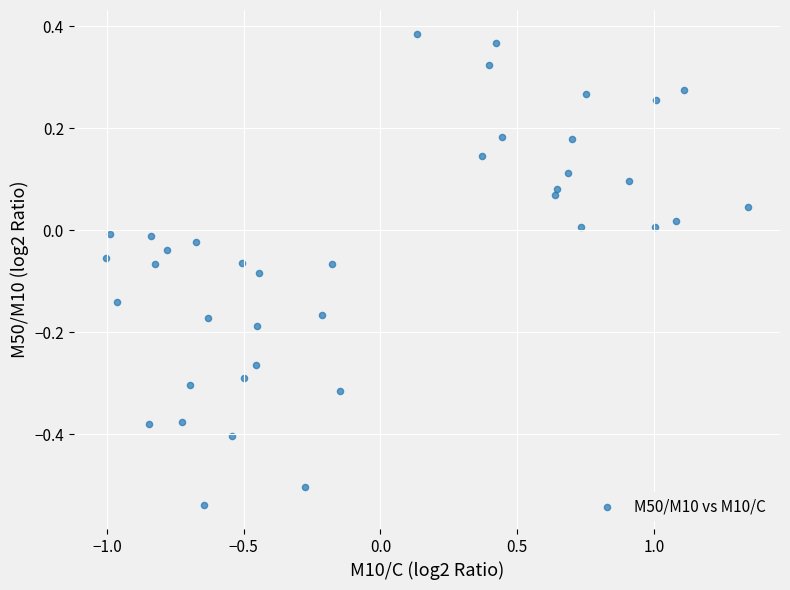

What is the range of Y values (max minus min)?

0.9